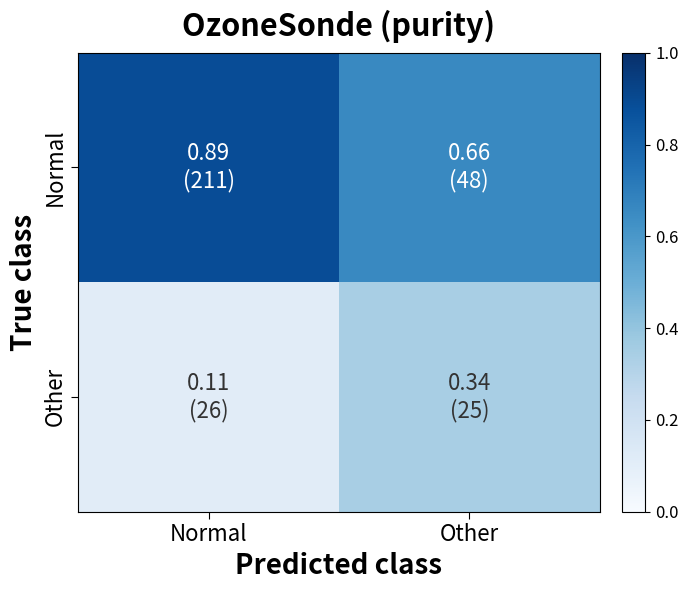

What is the minimum value shown in the chart?

0.1